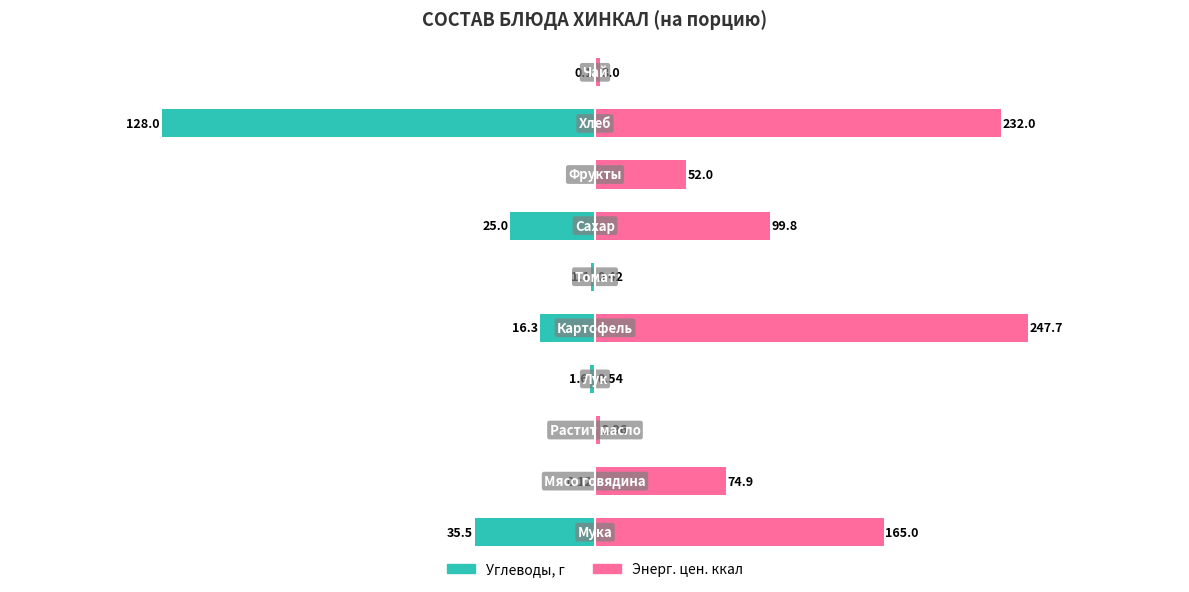

The Углеводы, г series shows 88.9 at −100. True or false?

False